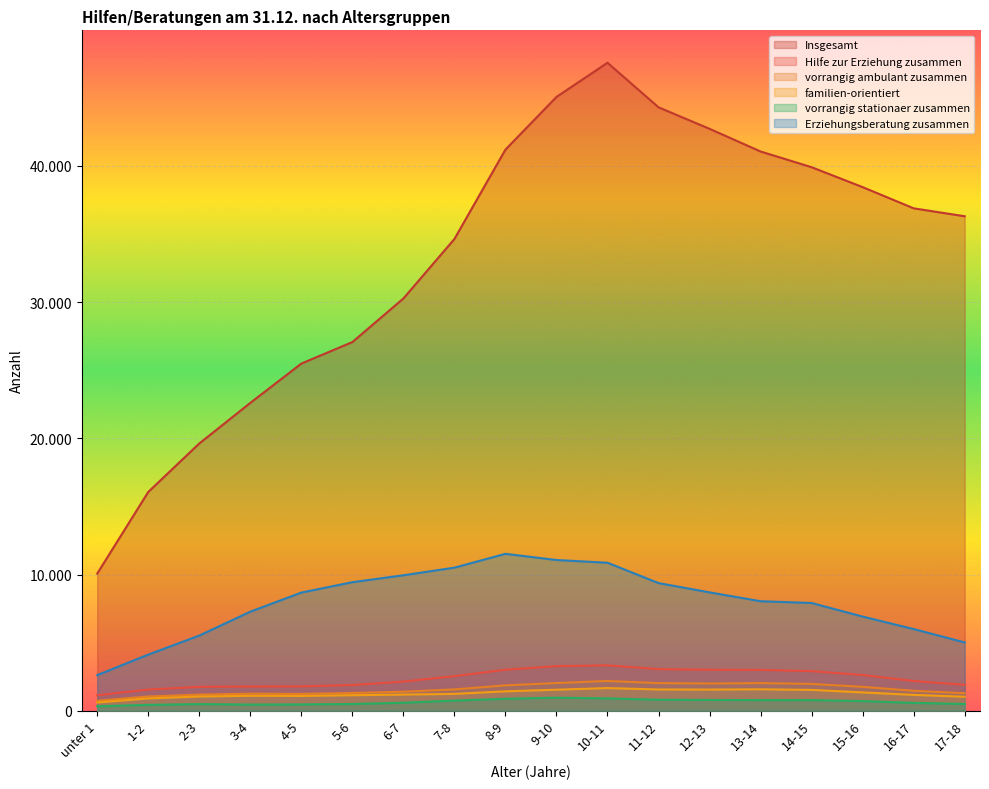

At which category is the sum across all series the highest?

10-11